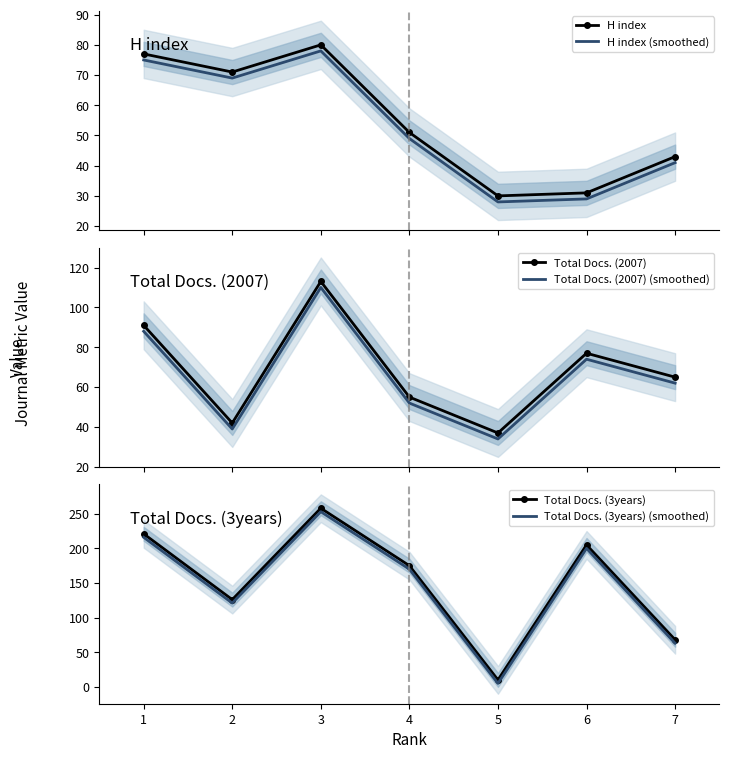

True or false: Total Docs. (2007) (smoothed) has a value of 62 at 7.

True